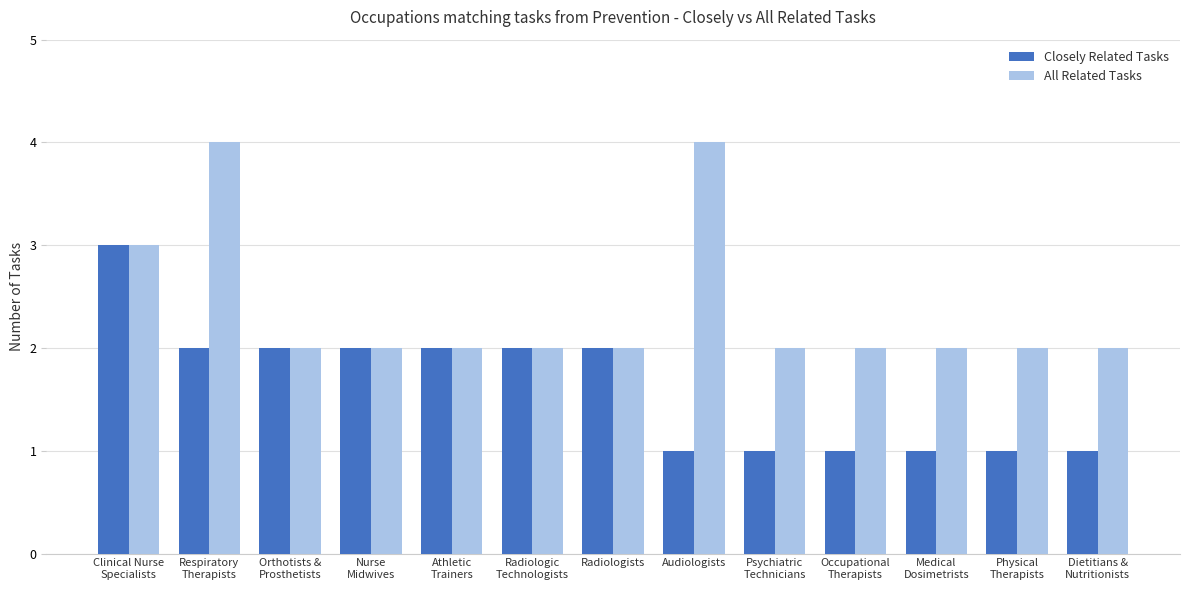

What is the label of the 3rd bar from the right?

Medical
Dosimetrists